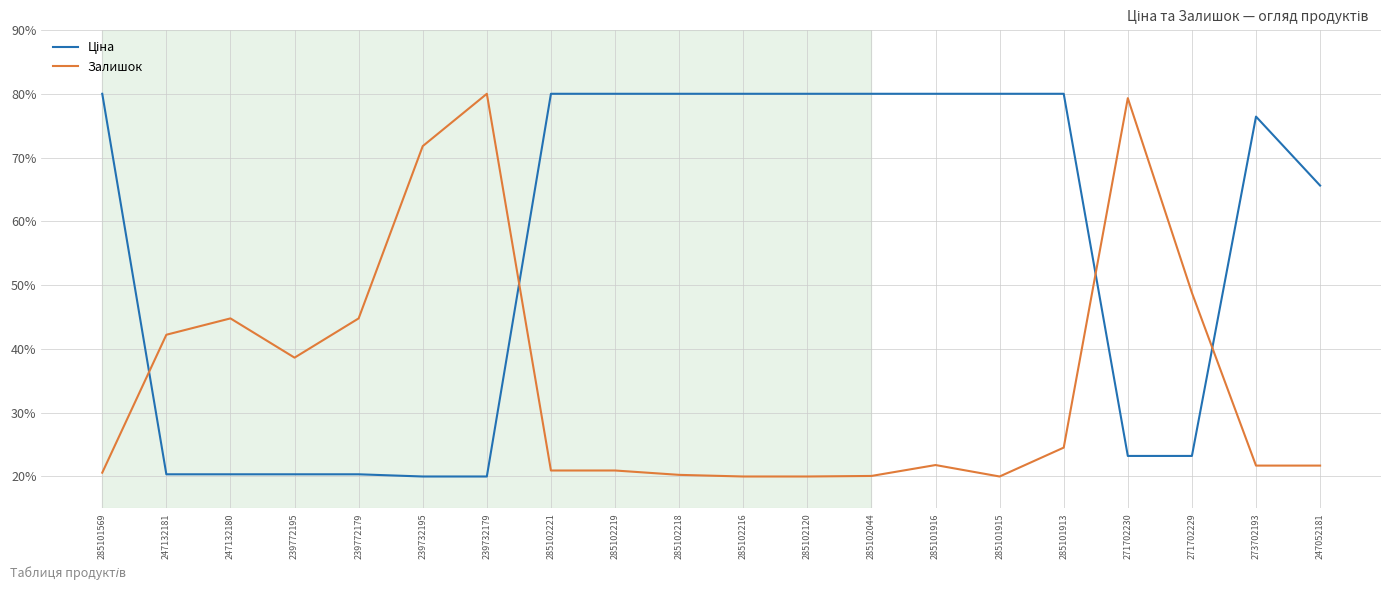

What position from the right is 285102218?

11